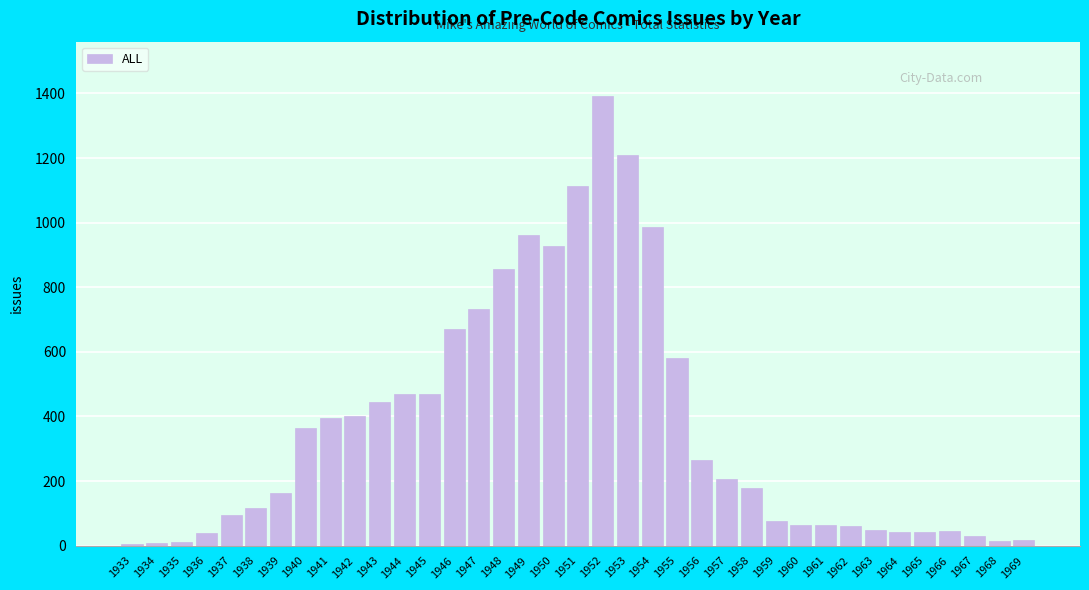

What is the ratio of the value at 1945 to the value at 1937?

4.9